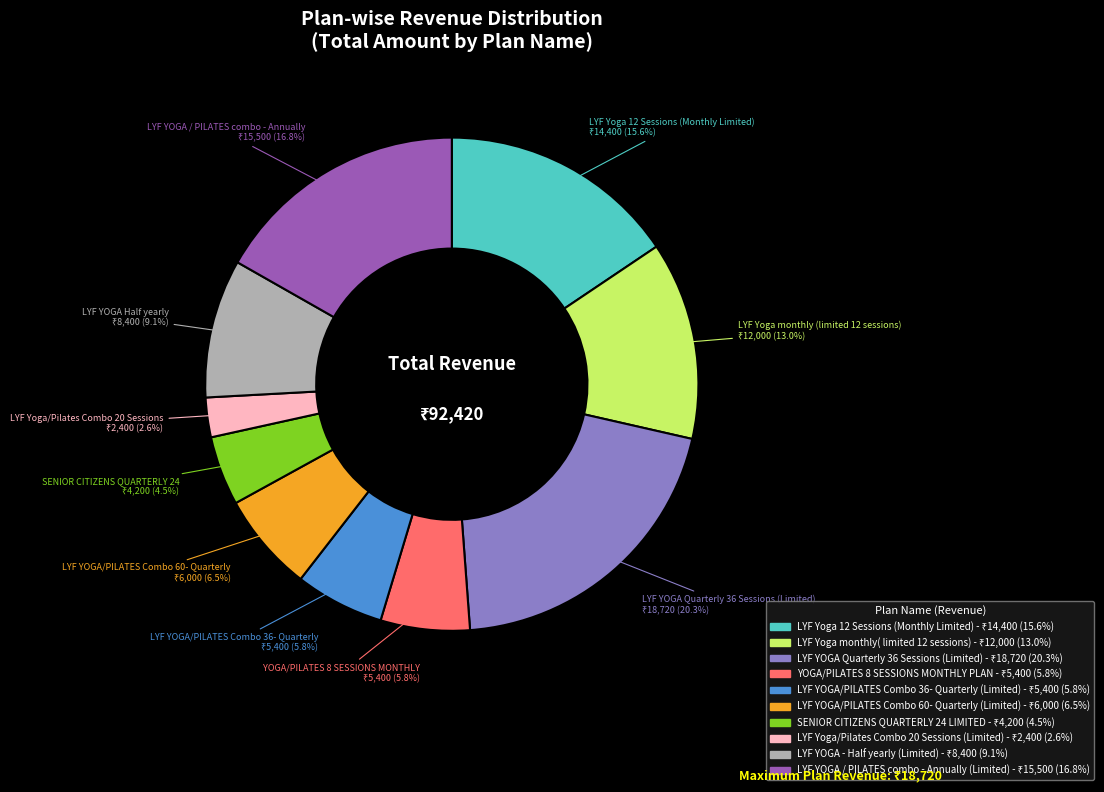

What is the smallest slice in the pie chart?

LYF Yoga/Pilates Combo 20 Sessions (Limited)